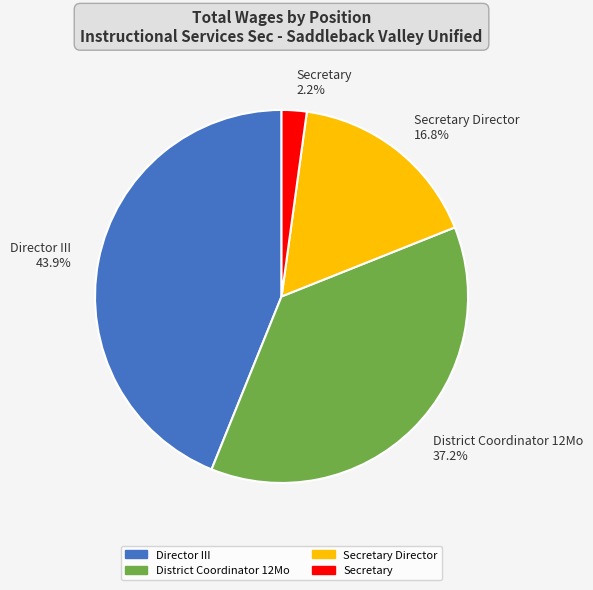

Rank the categories by value from highest to lowest.

Director III 43.9%, District Coordinator 12Mo 37.2%, Secretary Director 16.8%, Secretary 2.2%